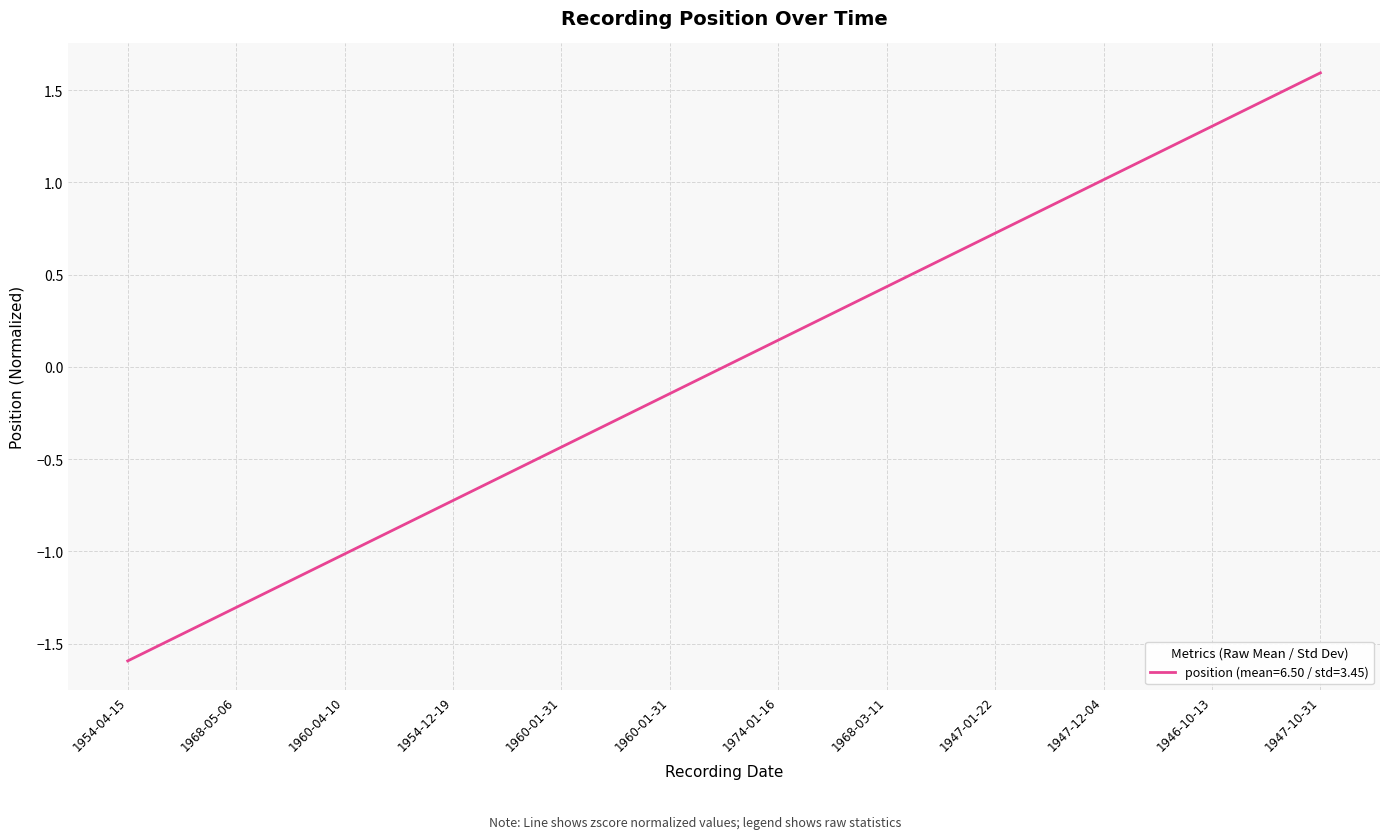

How many distinct data groups are displayed?

1